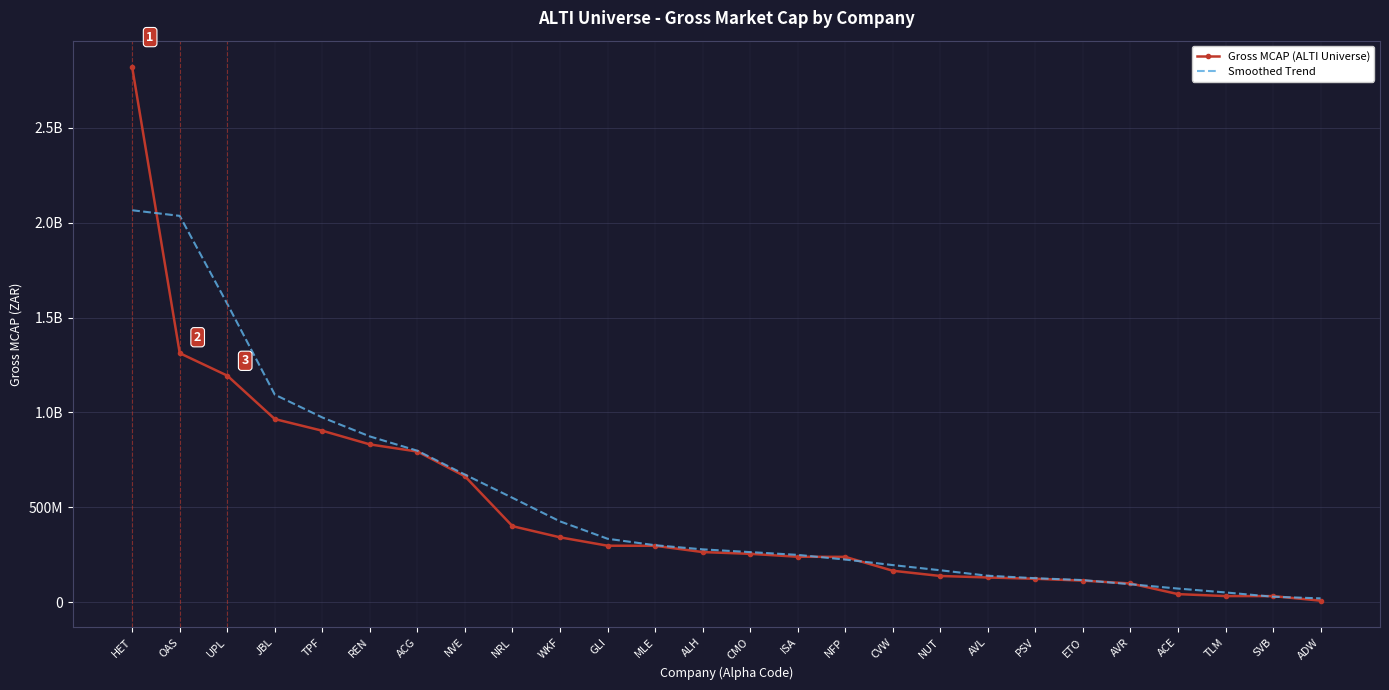

True or false: Gross MCAP (ALTI Universe) has more than 2 points higher than both neighbors.

False